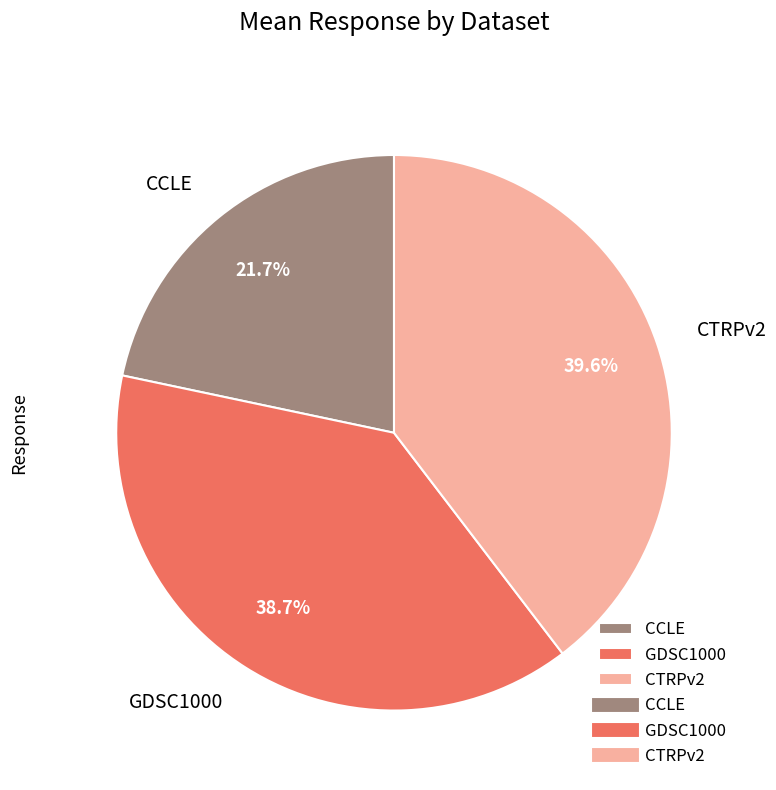

To the nearest percent, what is the average slice percentage?

33%